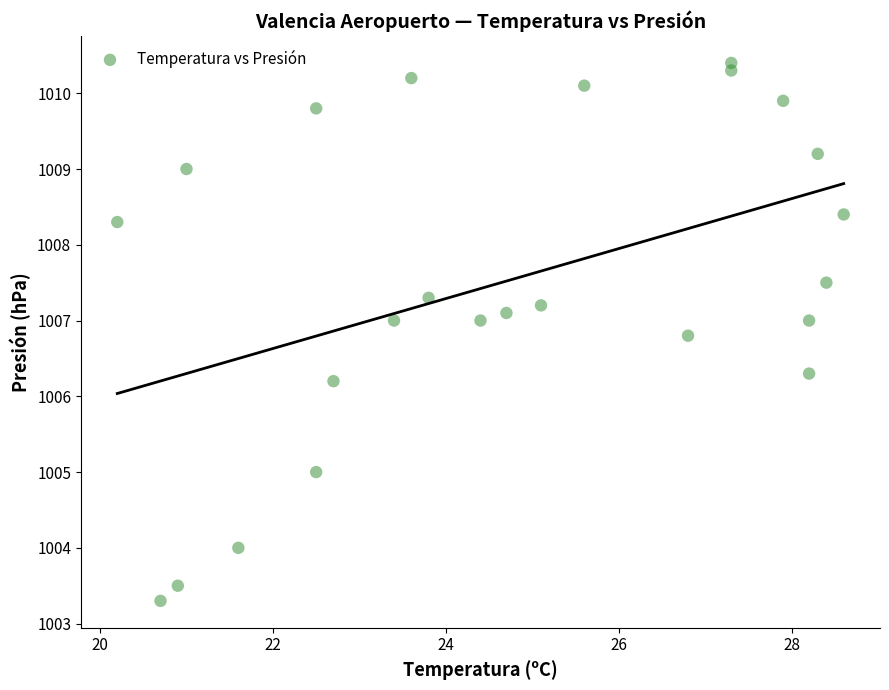

What Y value in the scatter plot is closest to 1006?

1006.2